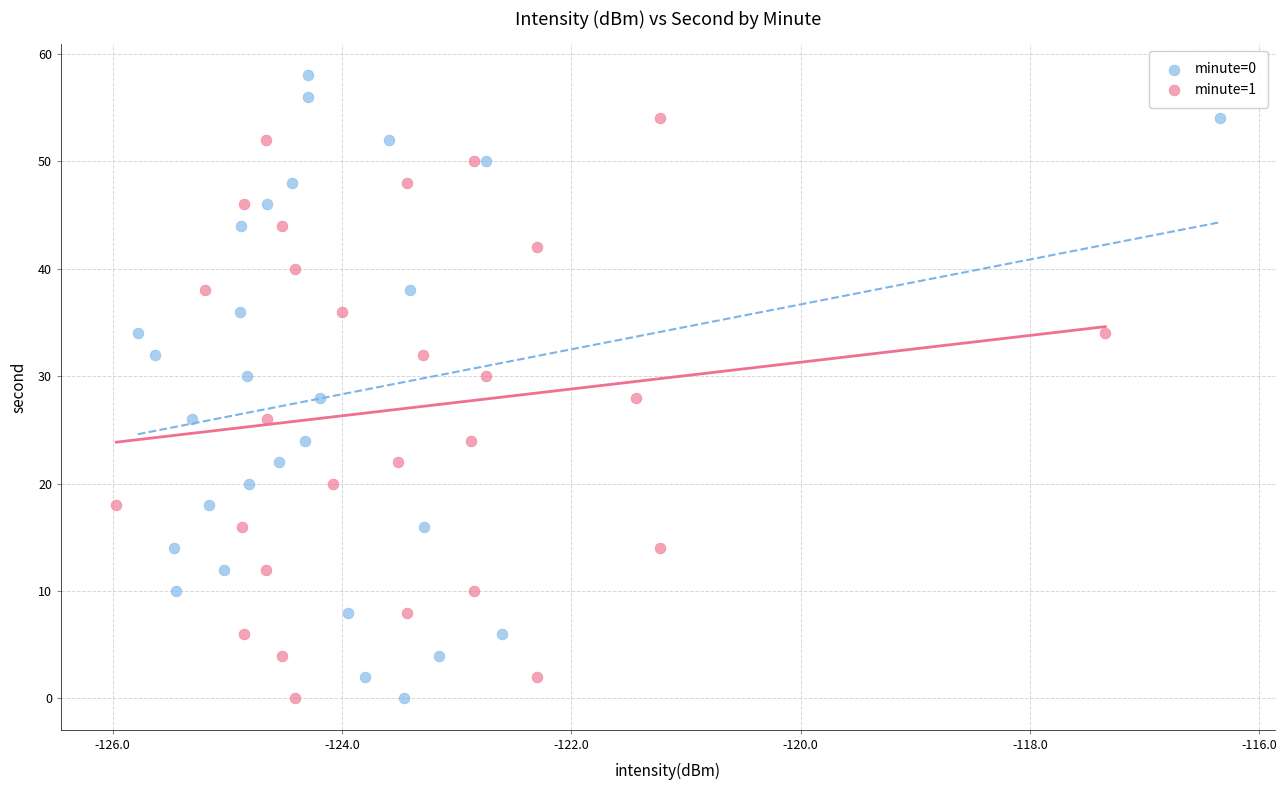

Which series has the largest Y range (max minus min)?

minute=0